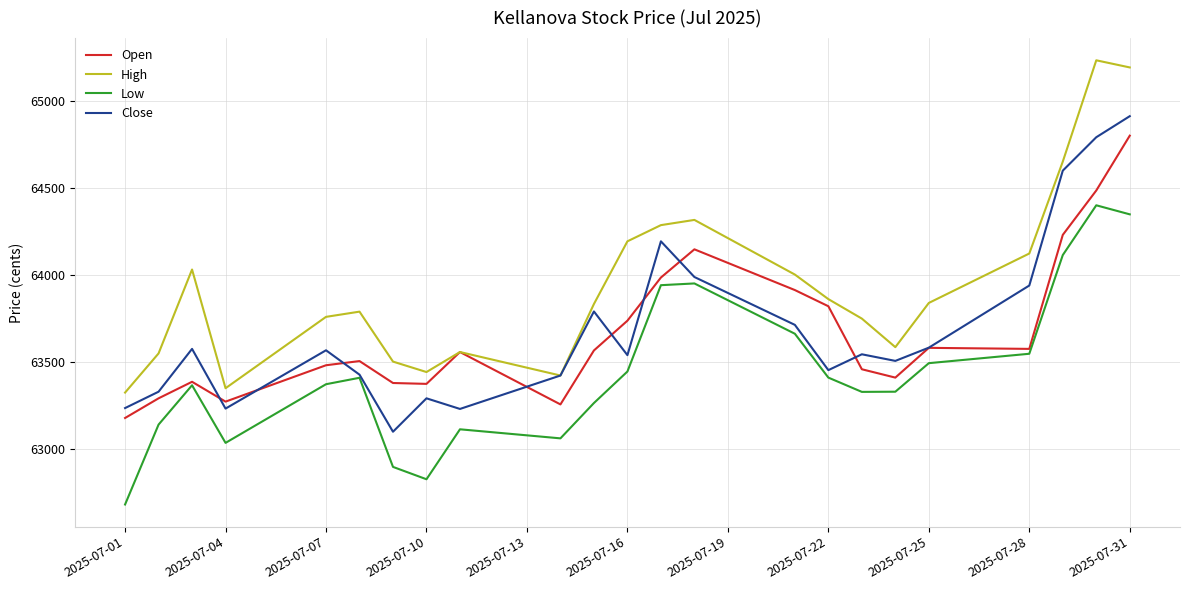

True or false: Low and High intersect in this chart.

False